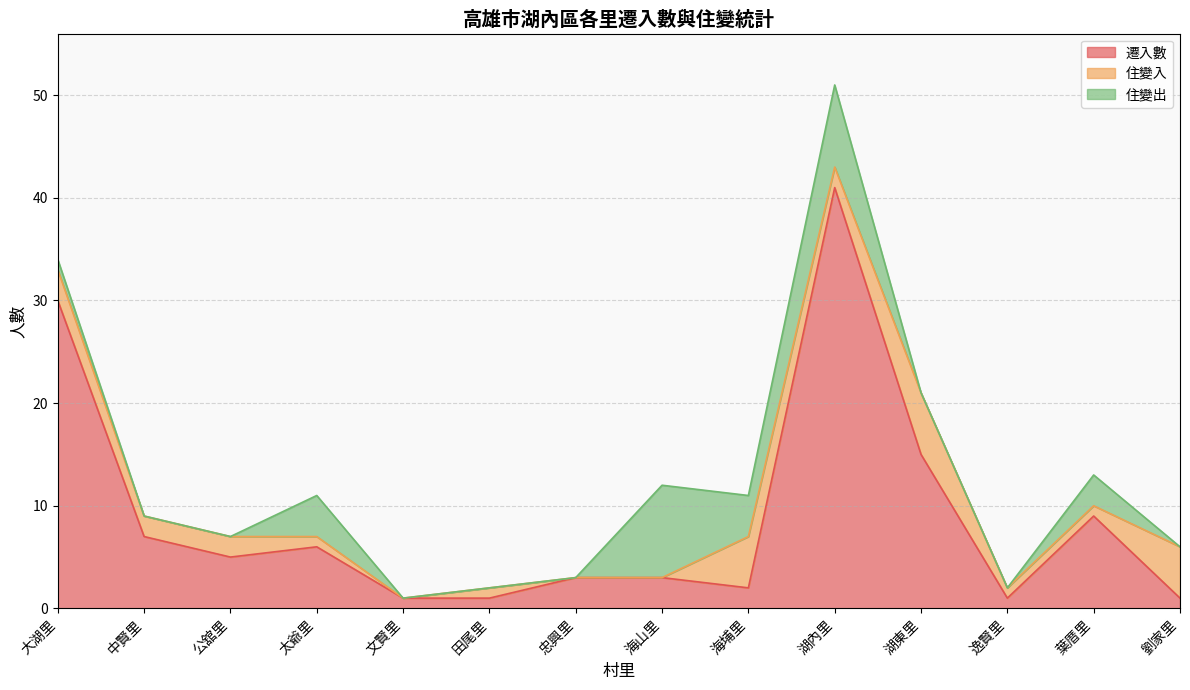

Reading left to right, what are all the values shown in this chart?

遷入數: 大湖里=30	中賢里=7	公舘里=5	太爺里=6	文賢里=1	田尾里=1	忠興里=3	海山里=3	海埔里=2	湖內里=41	湖東里=15	逸賢里=1	葉厝里=9	劉家里=1
住變入: 大湖里=3	中賢里=2	公舘里=2	太爺里=1	文賢里=0	田尾里=1	忠興里=0	海山里=0	海埔里=5	湖內里=2	湖東里=6	逸賢里=1	葉厝里=1	劉家里=5
住變出: 大湖里=1	中賢里=0	公舘里=0	太爺里=4	文賢里=0	田尾里=0	忠興里=0	海山里=9	海埔里=4	湖內里=8	湖東里=0	逸賢里=0	葉厝里=3	劉家里=0